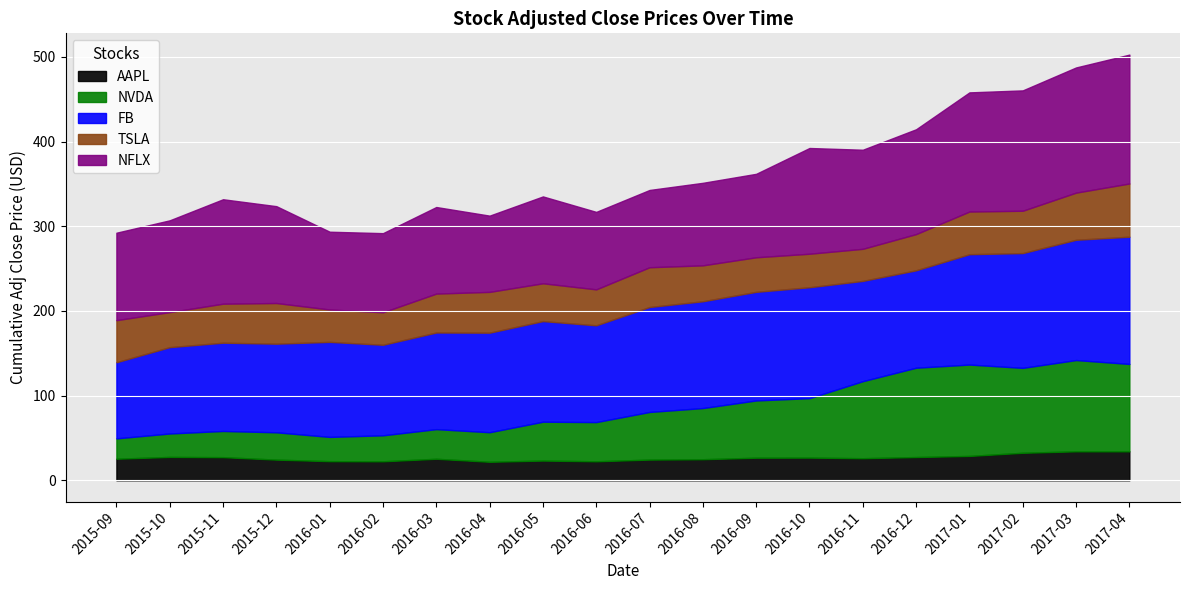

Does the chart display data point markers on the line(s)?

No